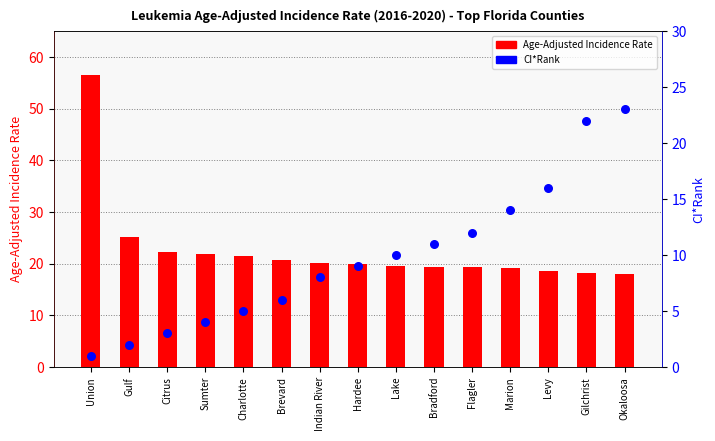

Which series reaches the minimum Y coordinate?

CI*Rank